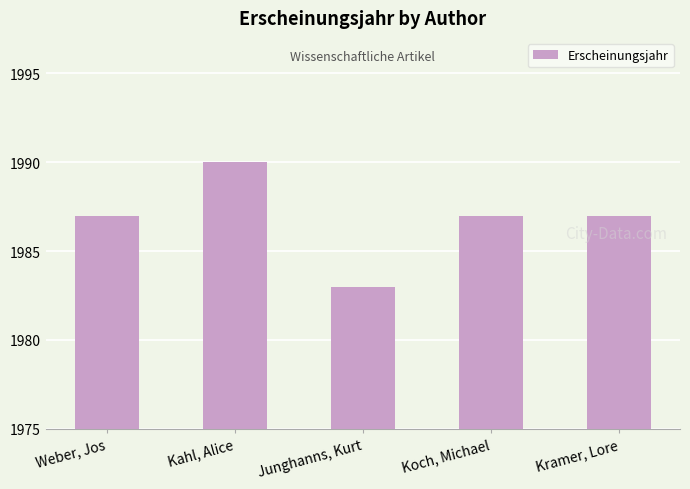

Approximately how many times larger is the value at Koch, Michael compared to Kahl, Alice?

1.0